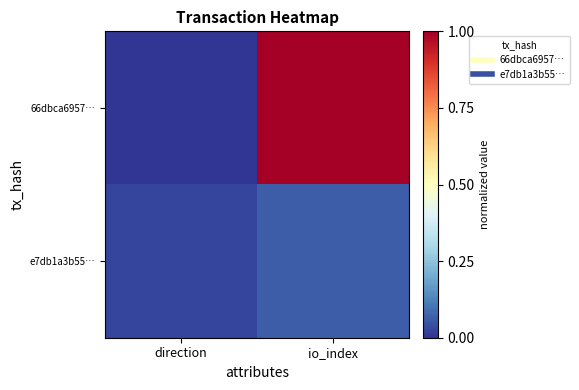

Which series changed the most between direction and io_index?

66dbca6957…